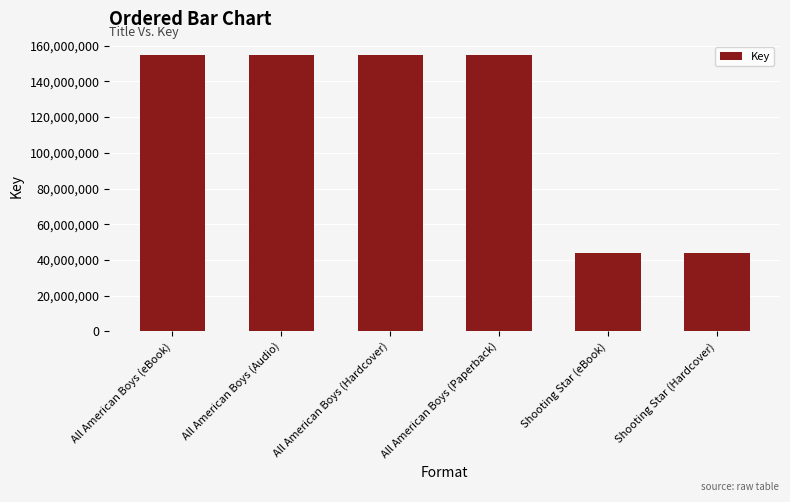

Reading left to right, what are all the values shown in this chart?

154558184	154558184	154558184	154558184	44082280	44082280